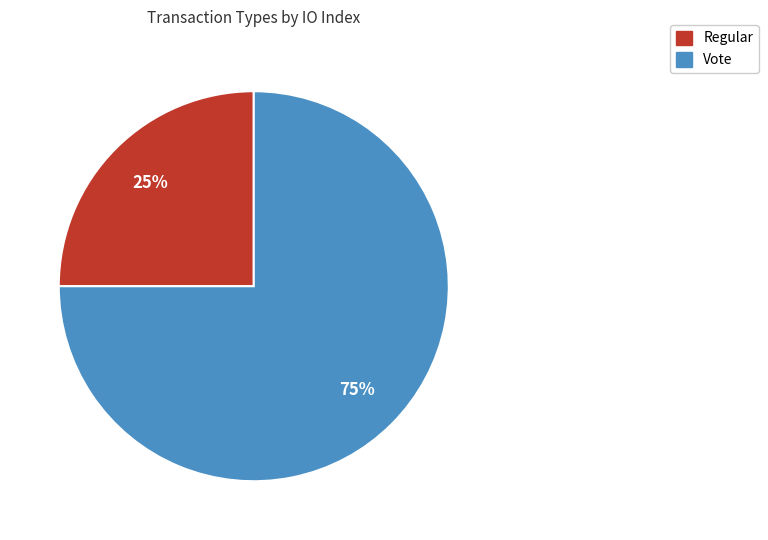

Which slice is the largest?

Vote